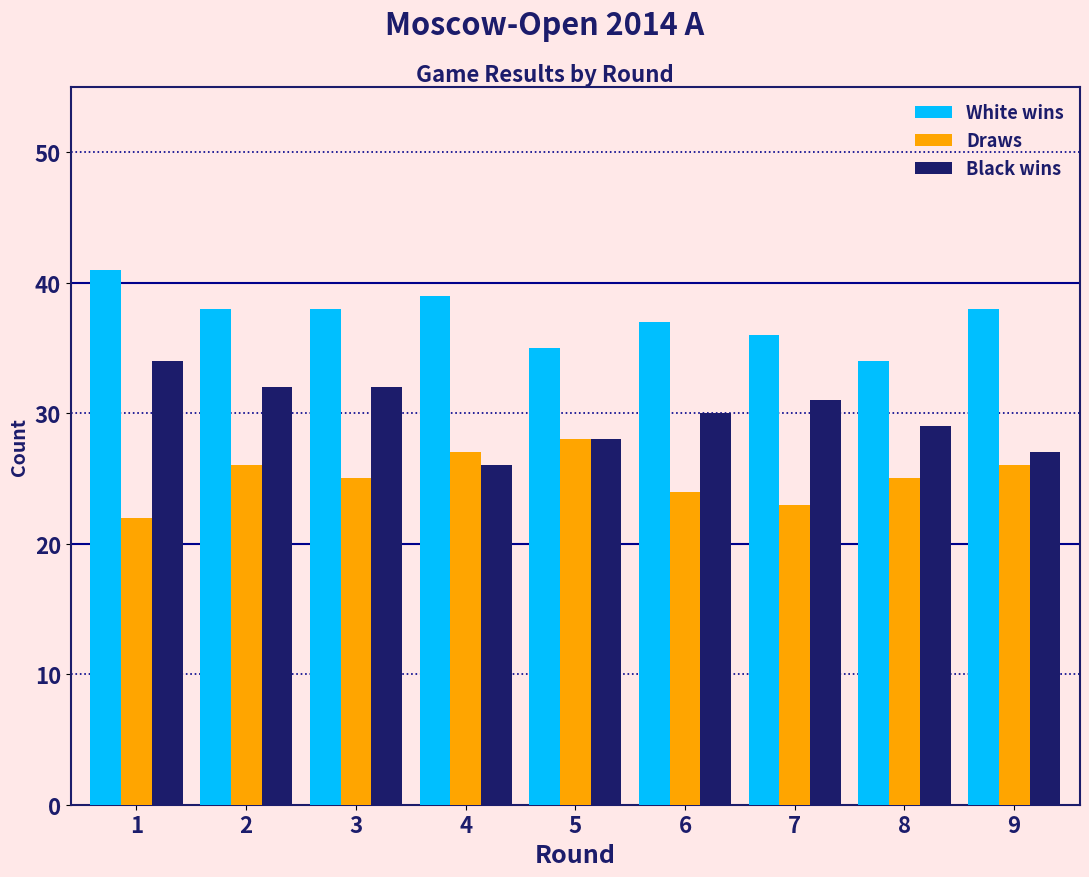

Reading left to right, transcribe all the data shown in this chart.

White wins: 1=41	2=38	3=38	4=39	5=35	6=37	7=36	8=34	9=38
Draws: 1=22	2=26	3=25	4=27	5=28	6=24	7=23	8=25	9=26
Black wins: 1=34	2=32	3=32	4=26	5=28	6=30	7=31	8=29	9=27